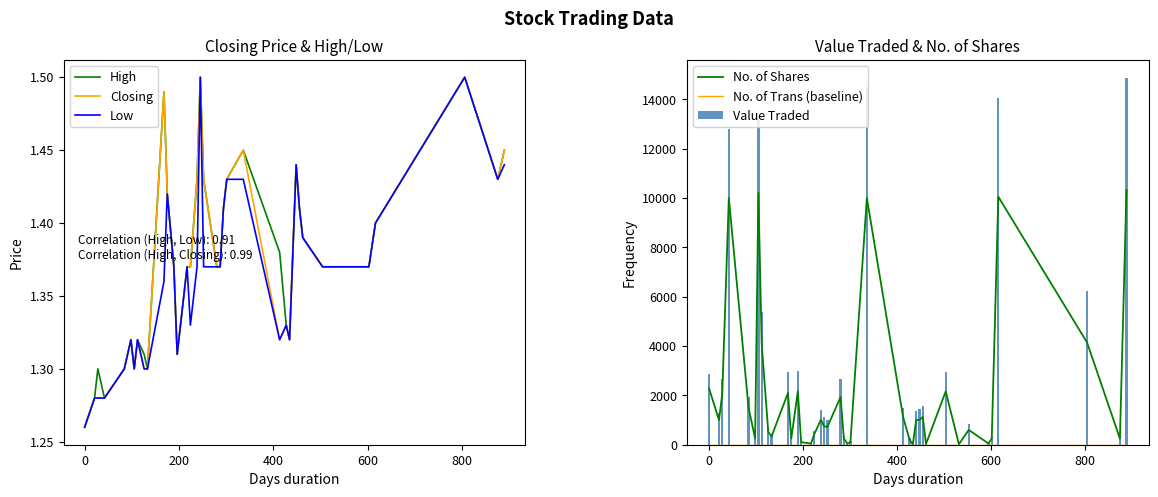

Which series has the largest total across all categories?

Value Traded